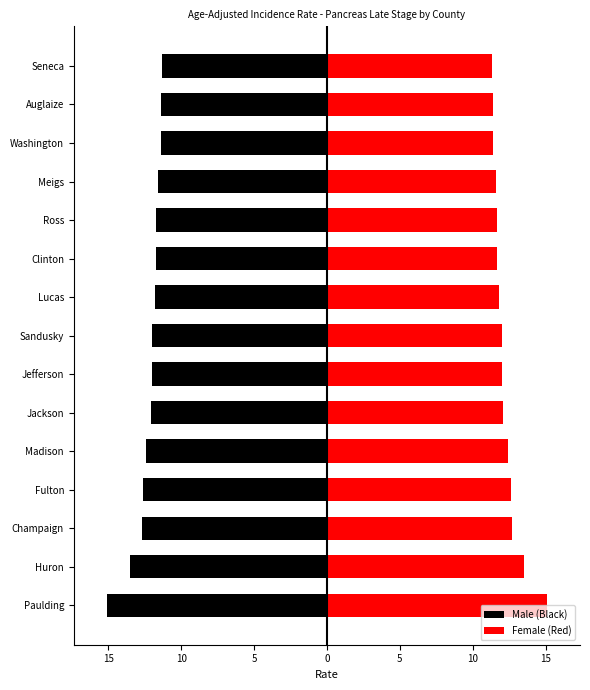

How many data points in Male (Black) are less than -12?

6